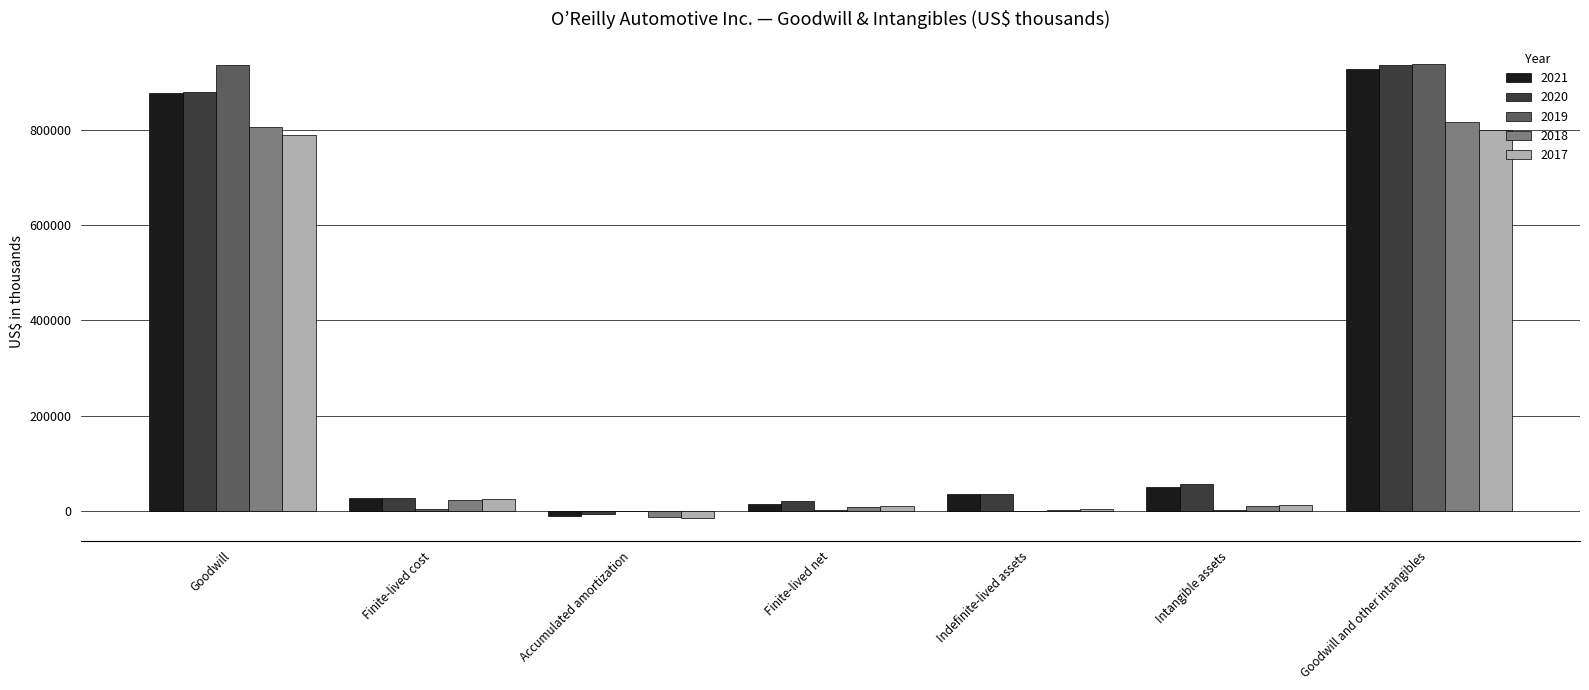

What is the total value across all series at Goodwill?

4293502